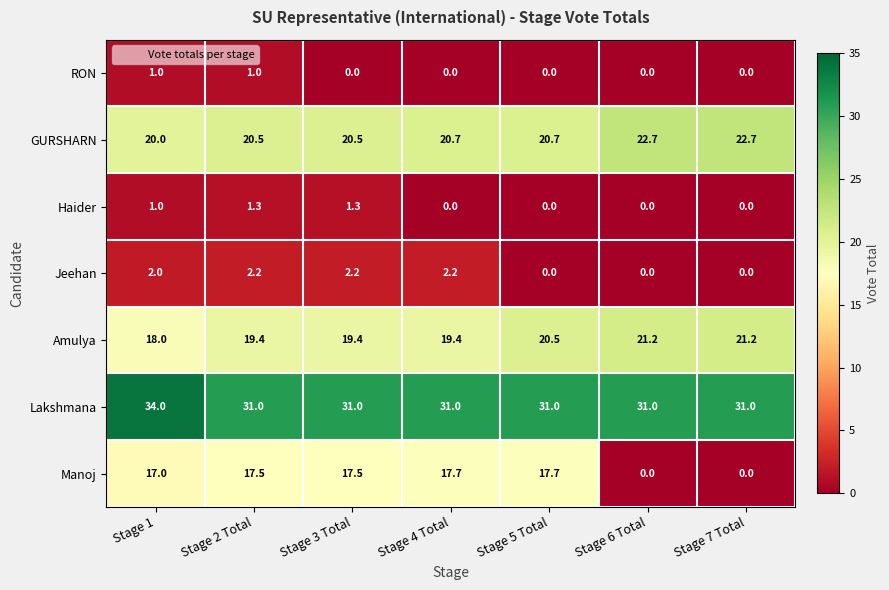

What is the total value across all series at Stage 4 Total?

91.0